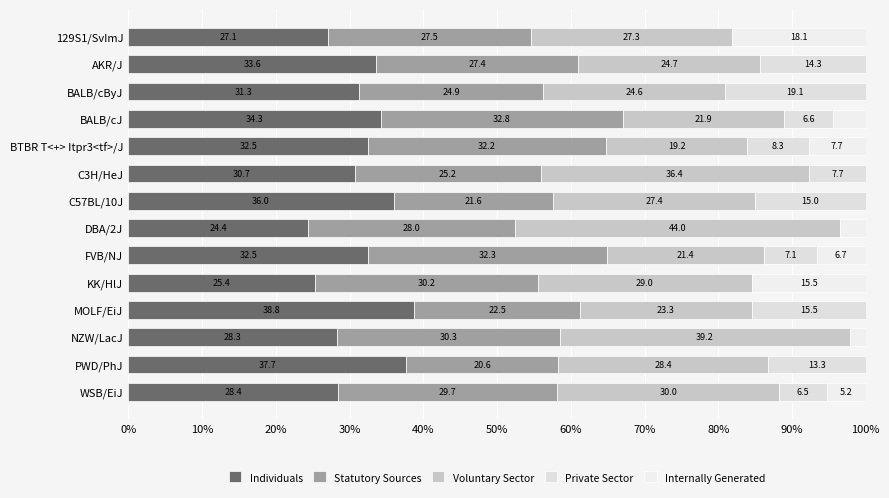

How many values in the Individuals series exceed 32?

7